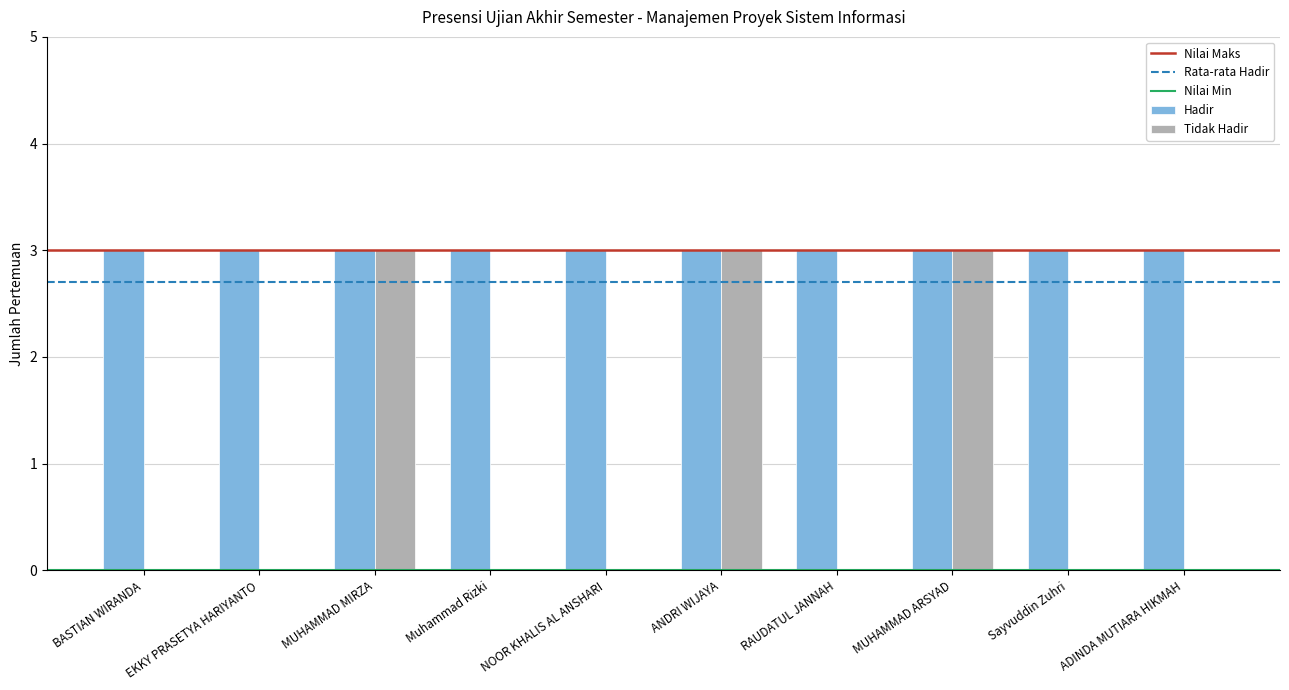

Does the chart contain stacked bars?

No